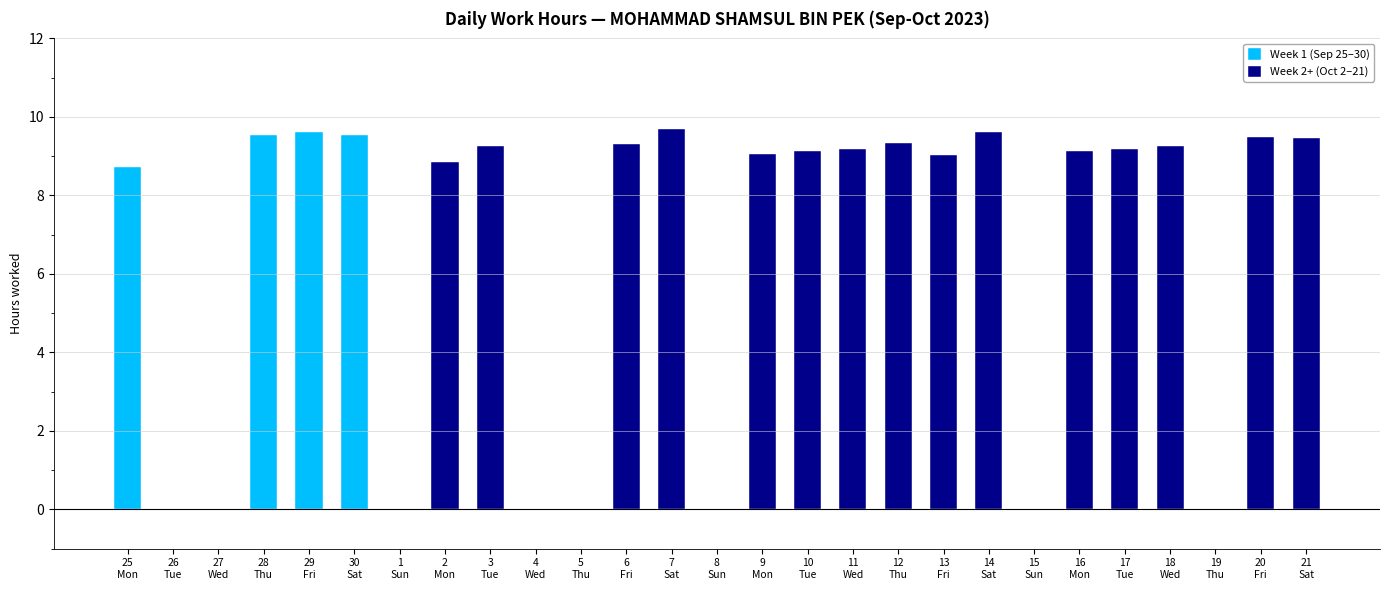

Count the number of values greater than 9.

17